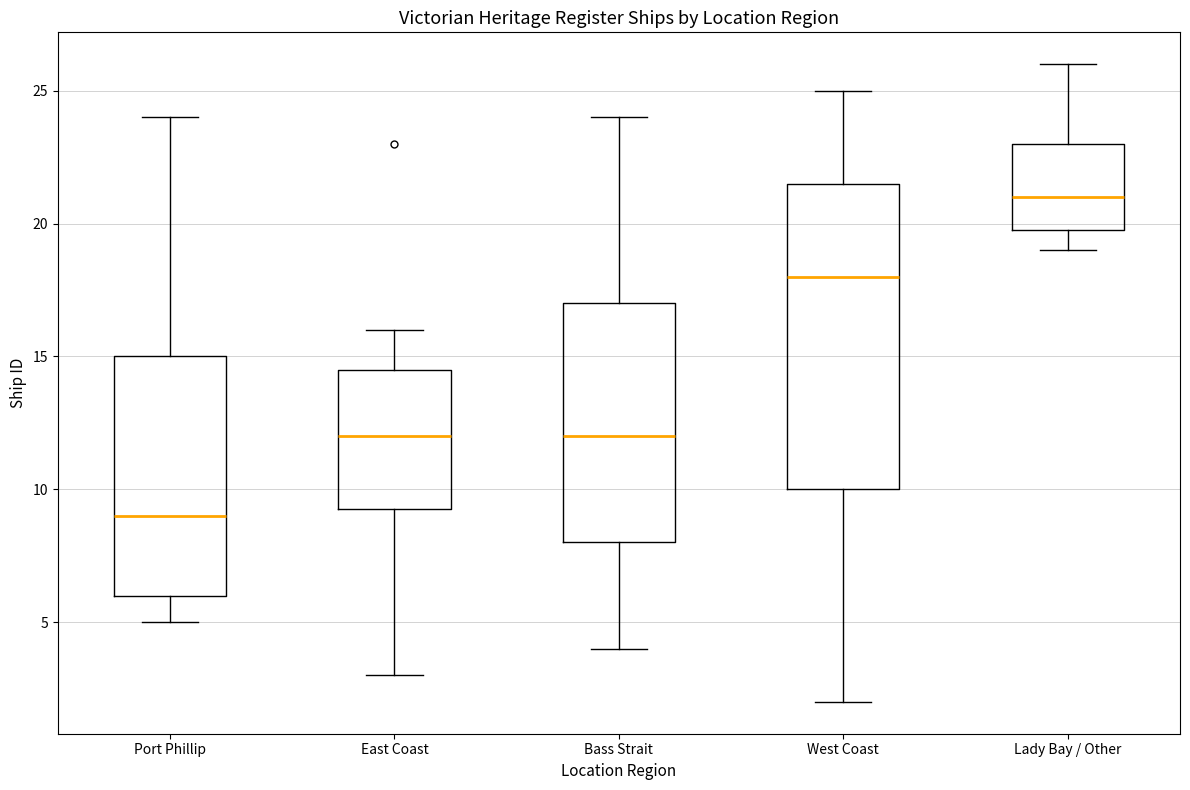

Which box is the tallest, from its lower edge to its upper edge?

West Coast